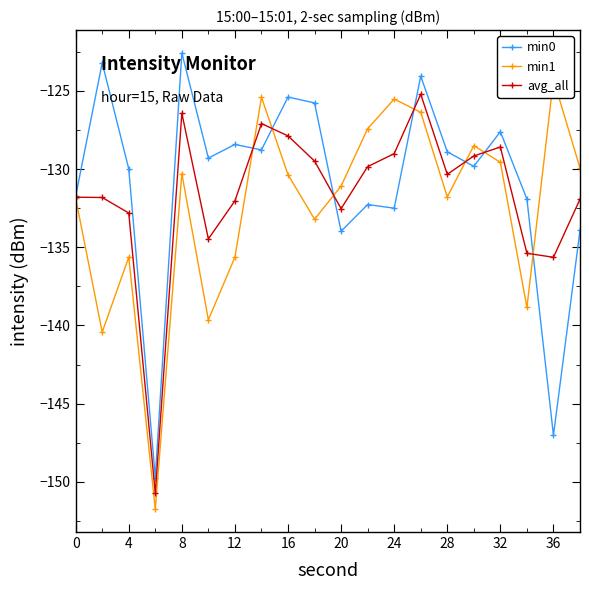

In avg_all, how many points are lower than both neighbors (excluding endpoints)?

5